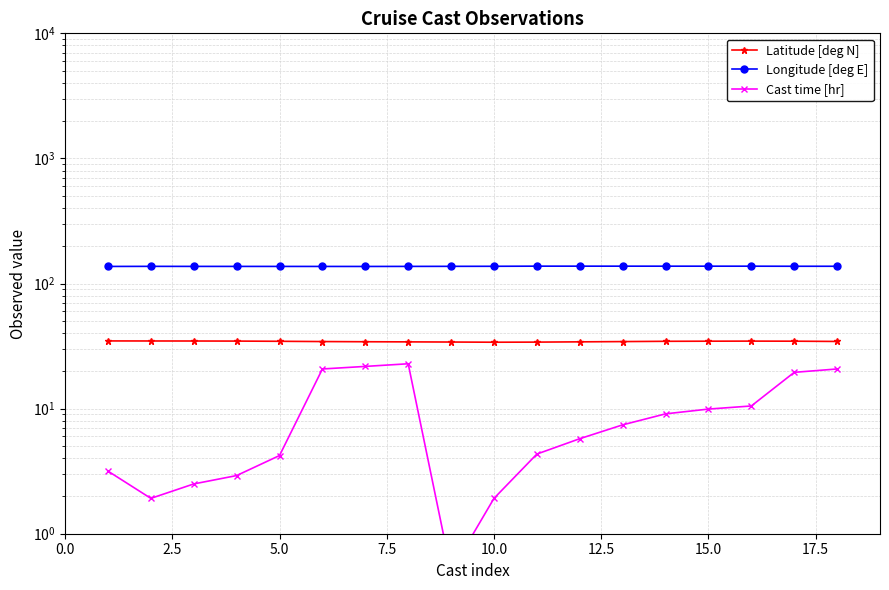

At which label does Longitude [deg E] reach its minimum?

15.0